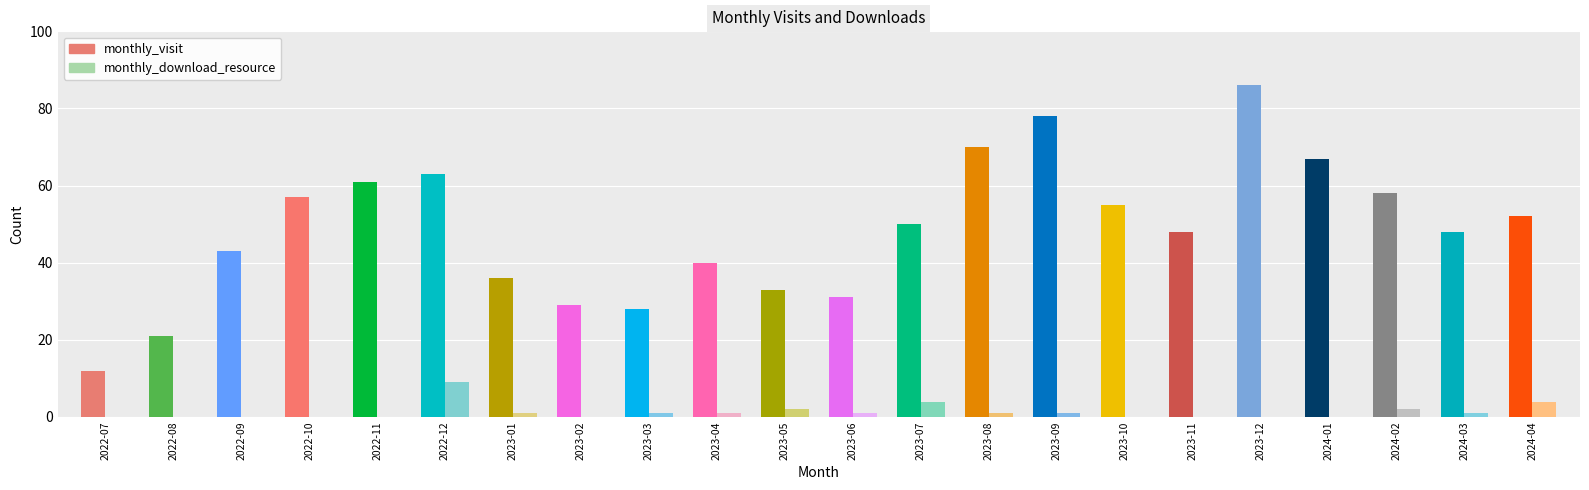

Does the chart contain stacked bars?

No